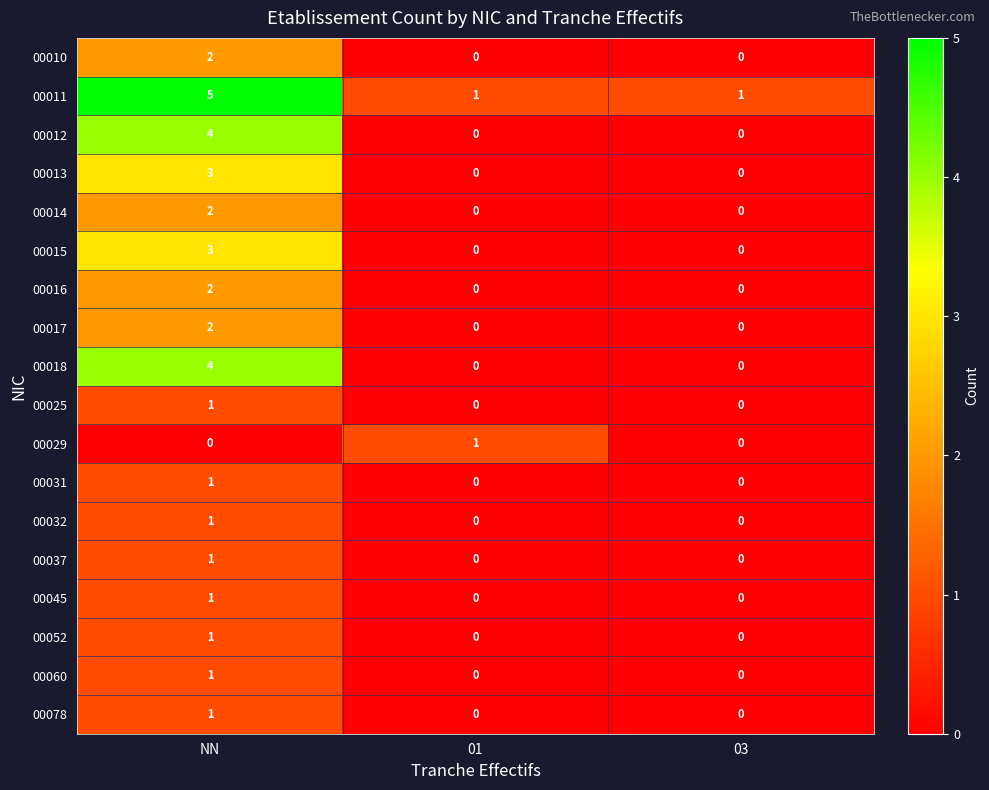

At how many categories does at least one series exceed 0?

3